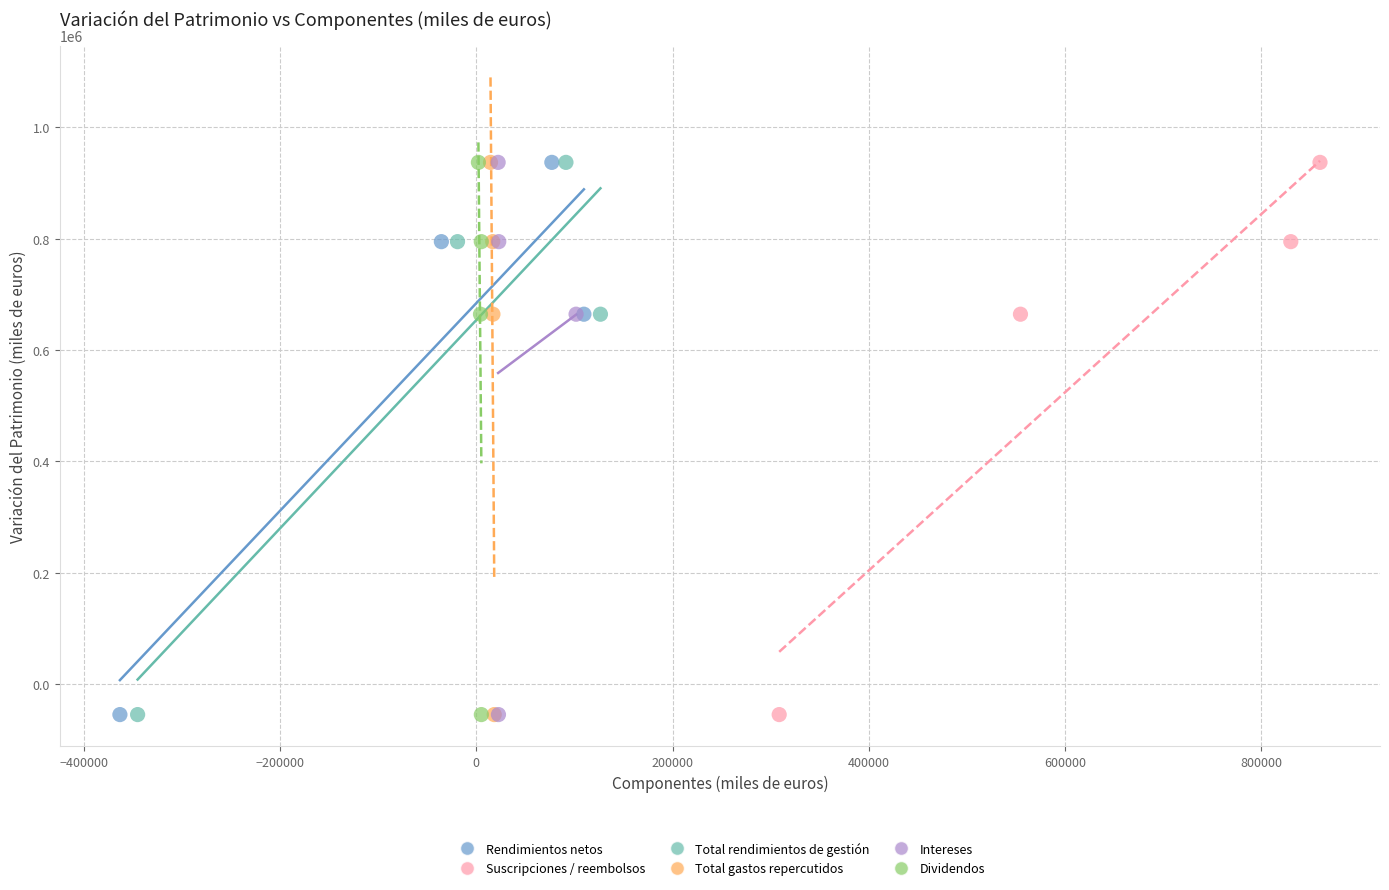

What are all the series names shown in the legend?

Rendimientos netos, Suscripciones / reembolsos, Total rendimientos de gestión, Total gastos repercutidos, Intereses, Dividendos